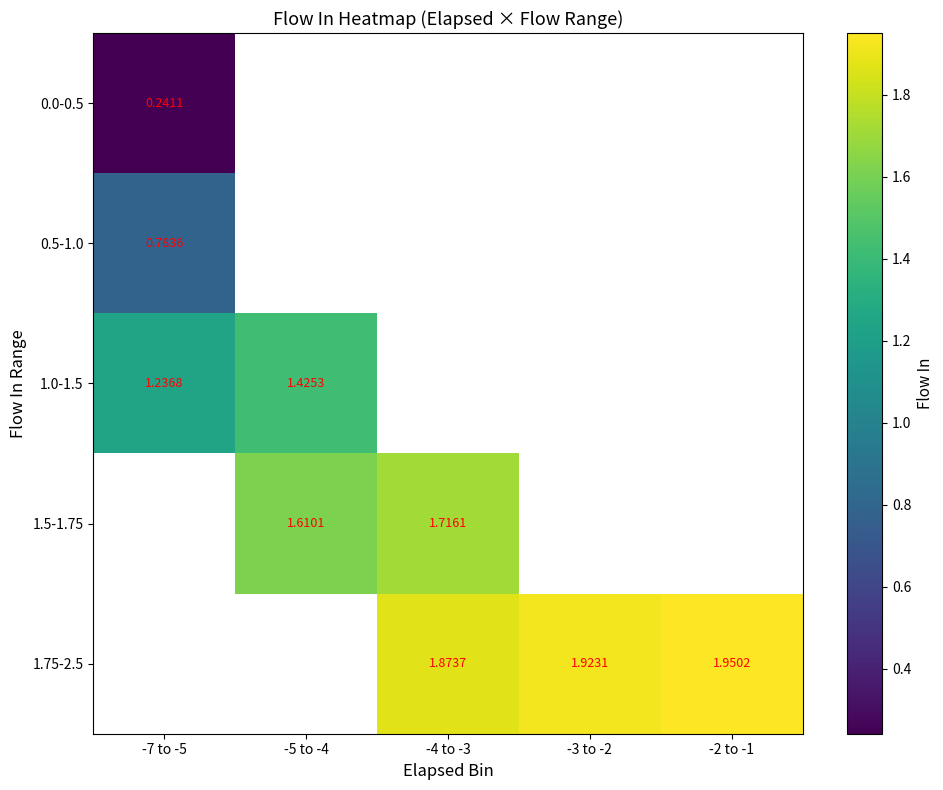

Read the 1.75-2.5 value at -2 to -1.

2.0